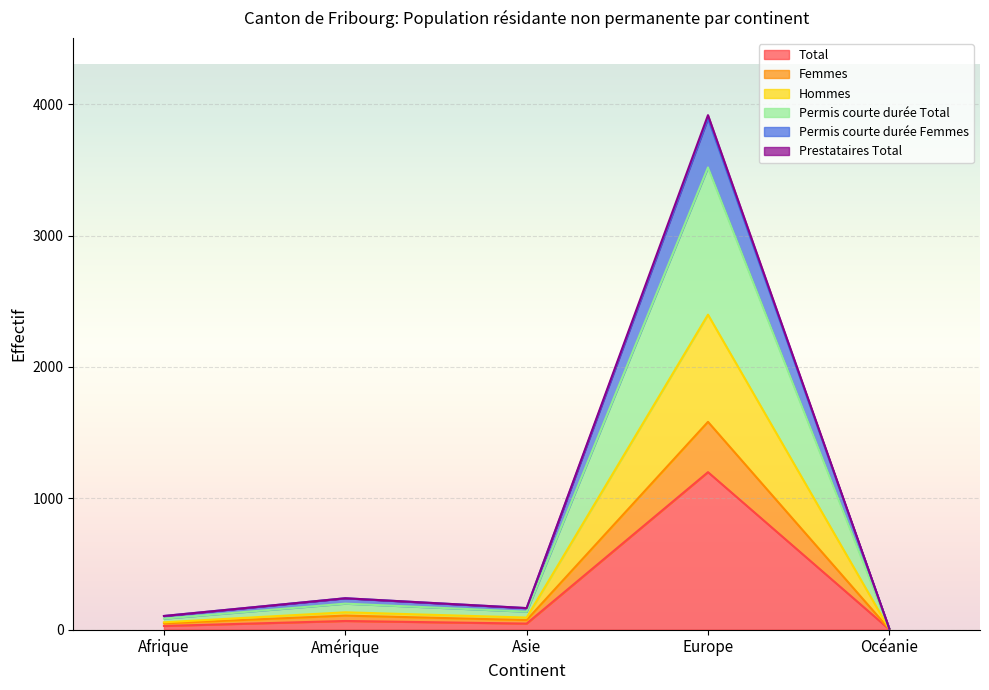

What is the sum of the Total values at Europe and Afrique?

1227